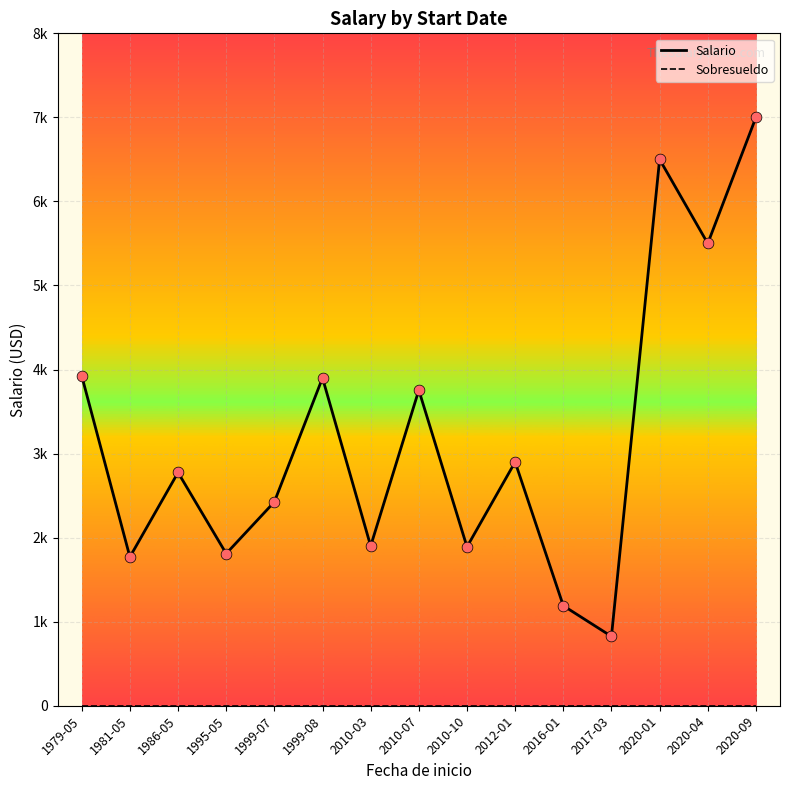

What are all the series names shown in the legend?

Salario, Sobresueldo